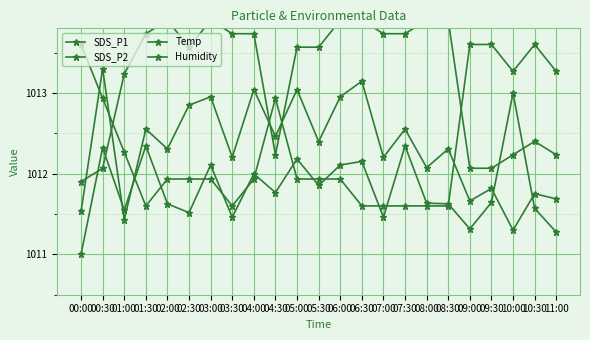

What is the label of the 11th point from the right?

06:00